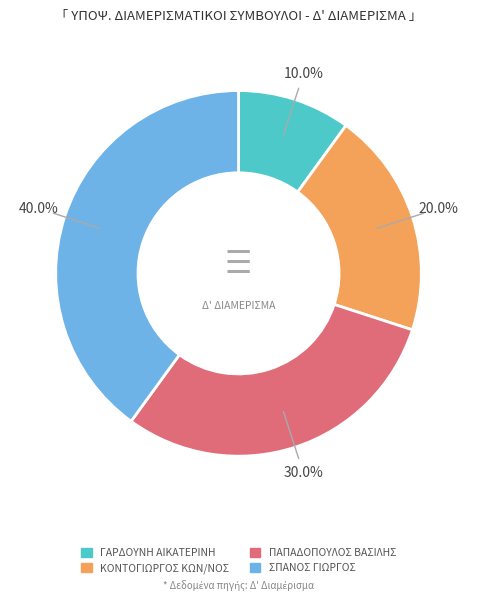

To the nearest percent, what portion does ΓΑΡΔΟΥΝΗ ΑΙΚΑΤΕΡΙΝΗ represent?

10%